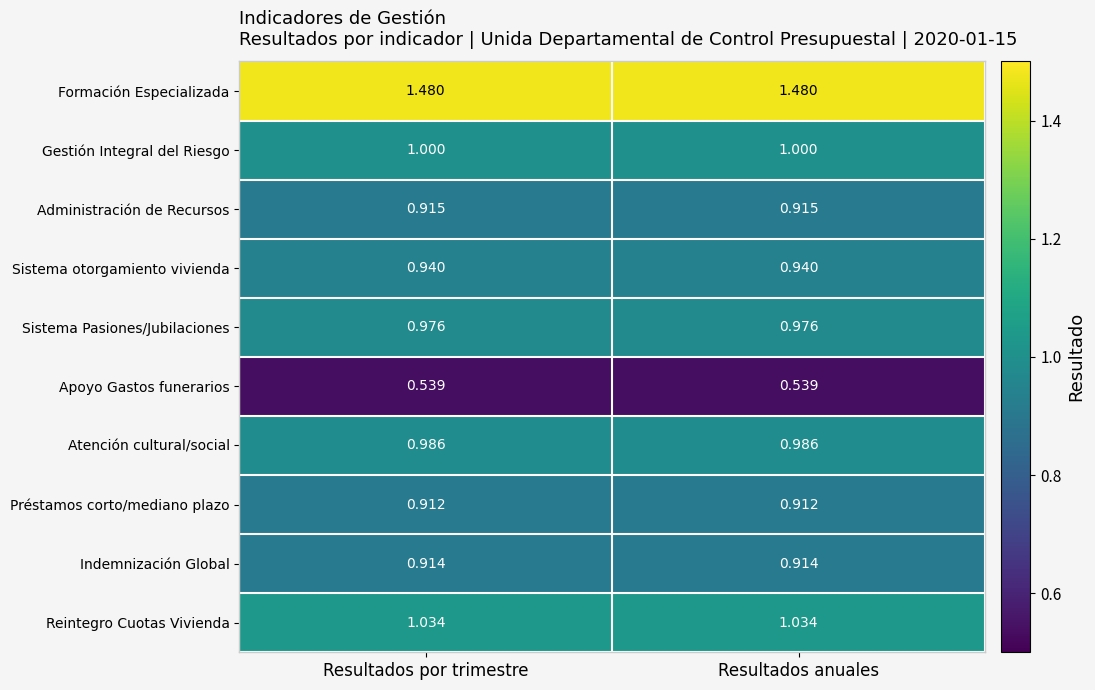

At Resultados anuales, list the series in order from smallest to largest.

Apoyo Gastos funerarios, Préstamos corto/mediano plazo, Indemnización Global, Administración de Recursos, Sistema otorgamiento vivienda, Sistema Pasiones/Jubilaciones, Atención cultural/social, Gestión Integral del Riesgo, Reintegro Cuotas Vivienda, Formación Especializada